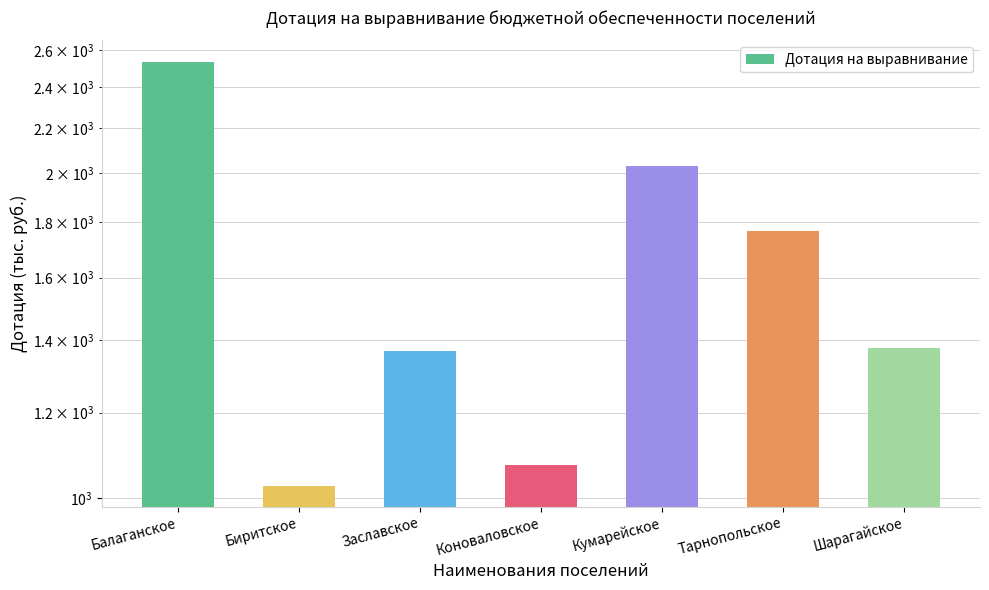

Rank the categories by value from lowest to highest.

Биритское, Коноваловское, Заславское, Шарагайское, Тарнопольское, Кумарейское, Балаганское